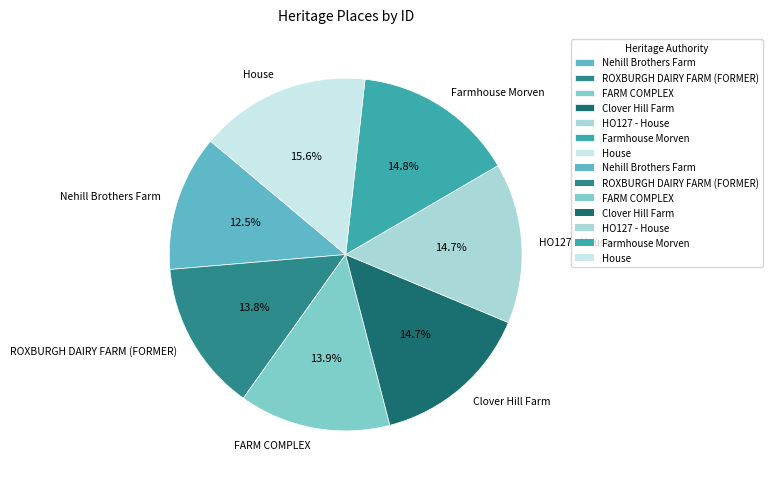

Between Nehill Brothers Farm and Farmhouse Morven, which is larger?

Farmhouse Morven